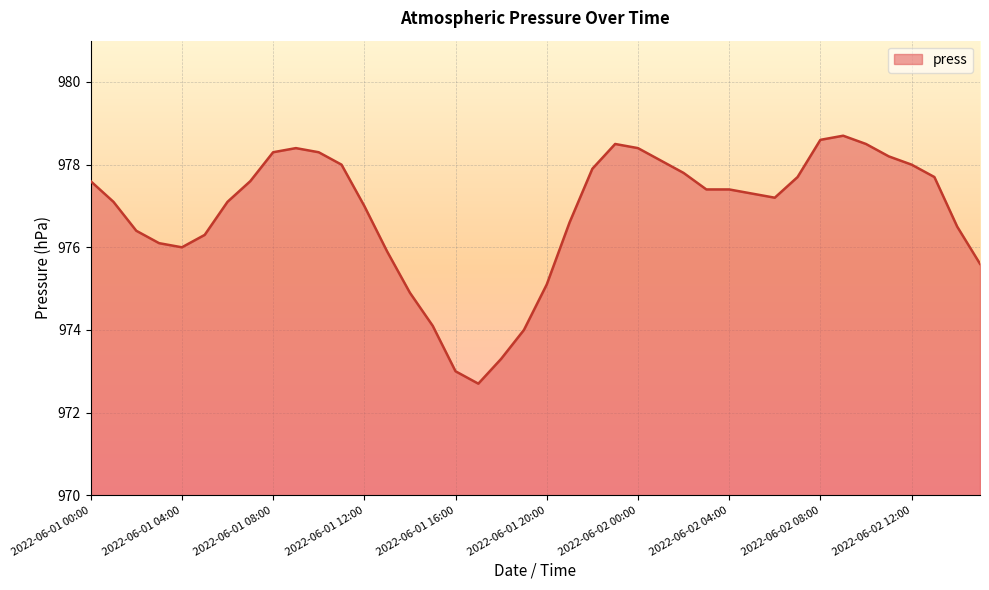

What is the difference between the maximum and minimum values?

6.0